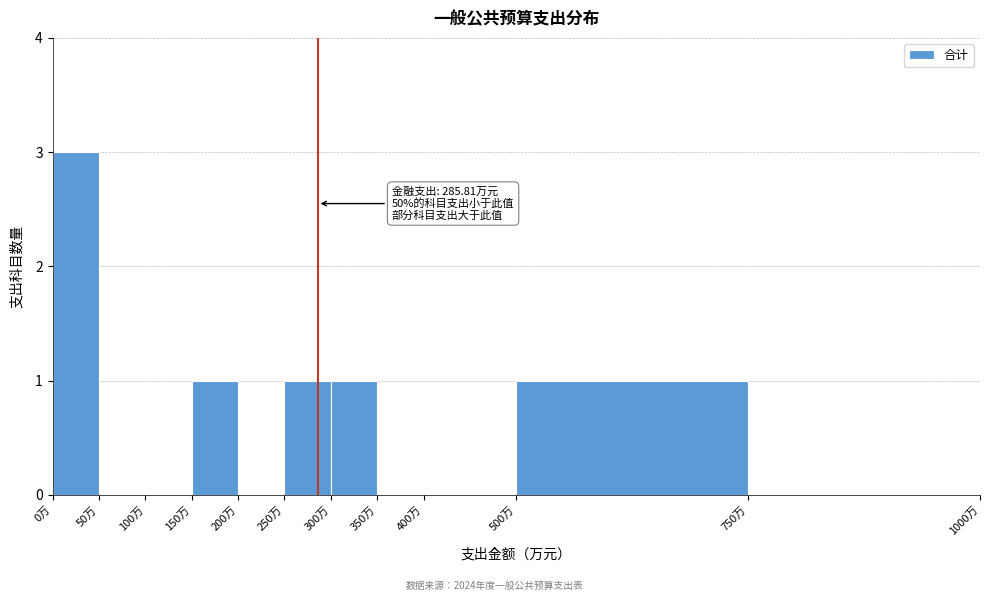

Which range on the x-axis has the tallest bar?

0 to 50